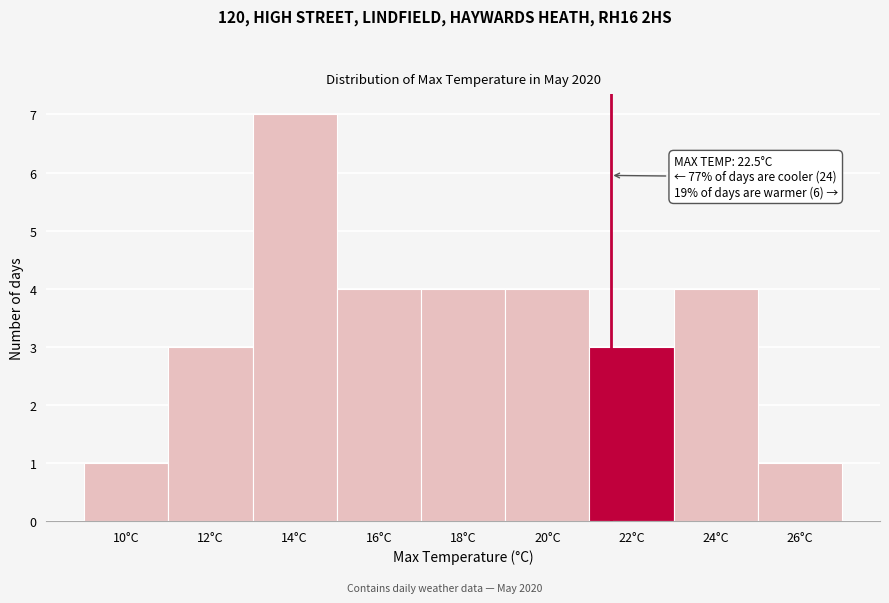

Reading left to right, what are all the values shown in this chart?

10°C=1	12°C=3	14°C=7	16°C=4	18°C=4	20°C=4	22°C=3	24°C=4	26°C=1